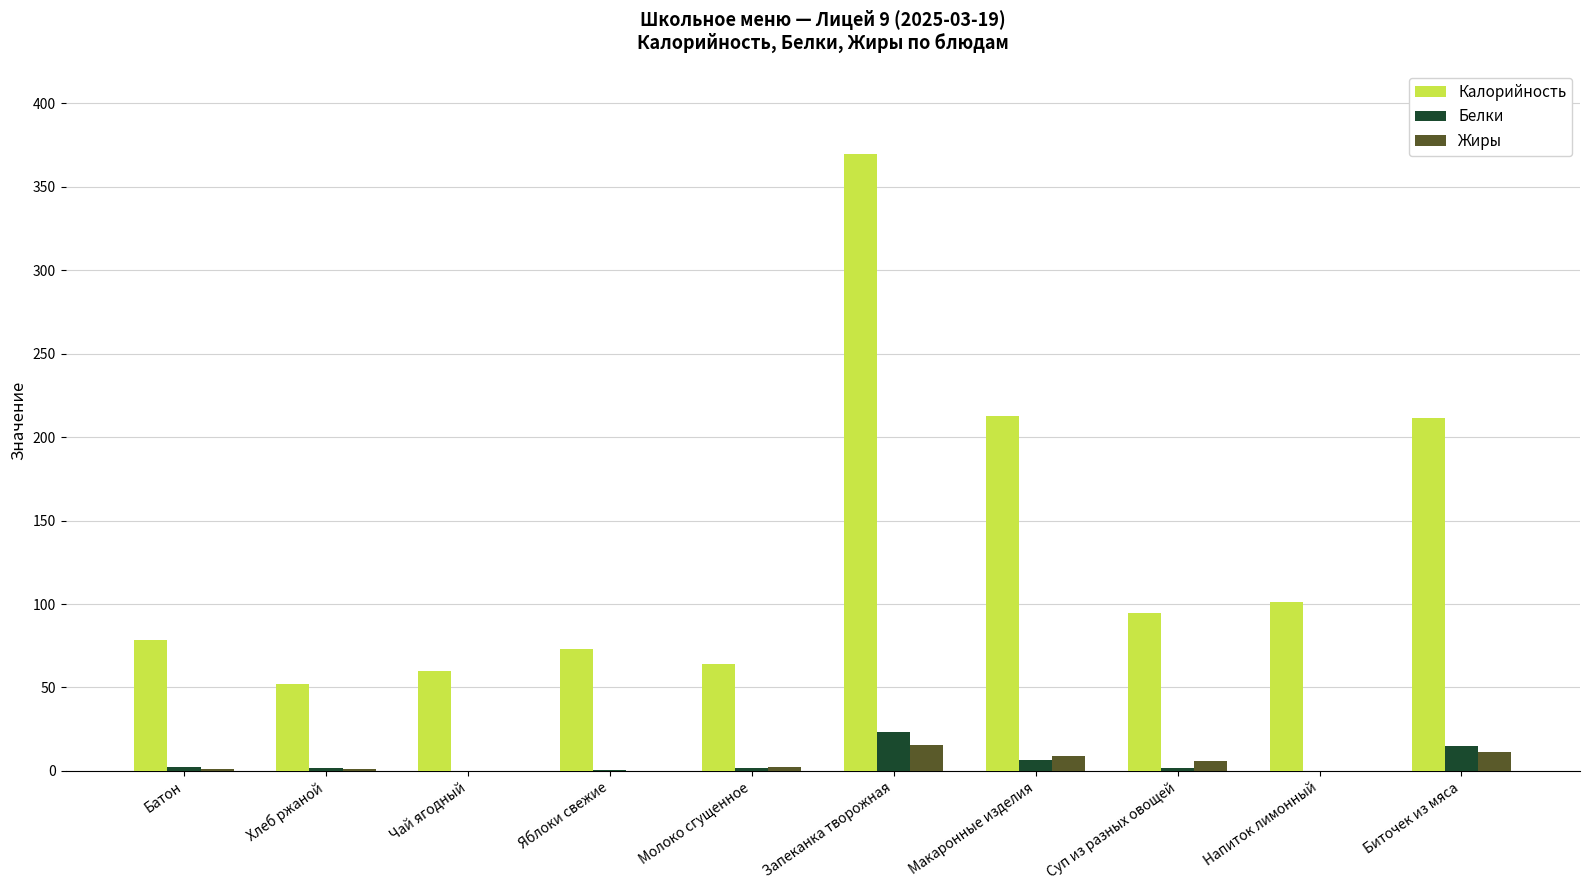

What is the total value across all series at Биточек из мяса?

237.4